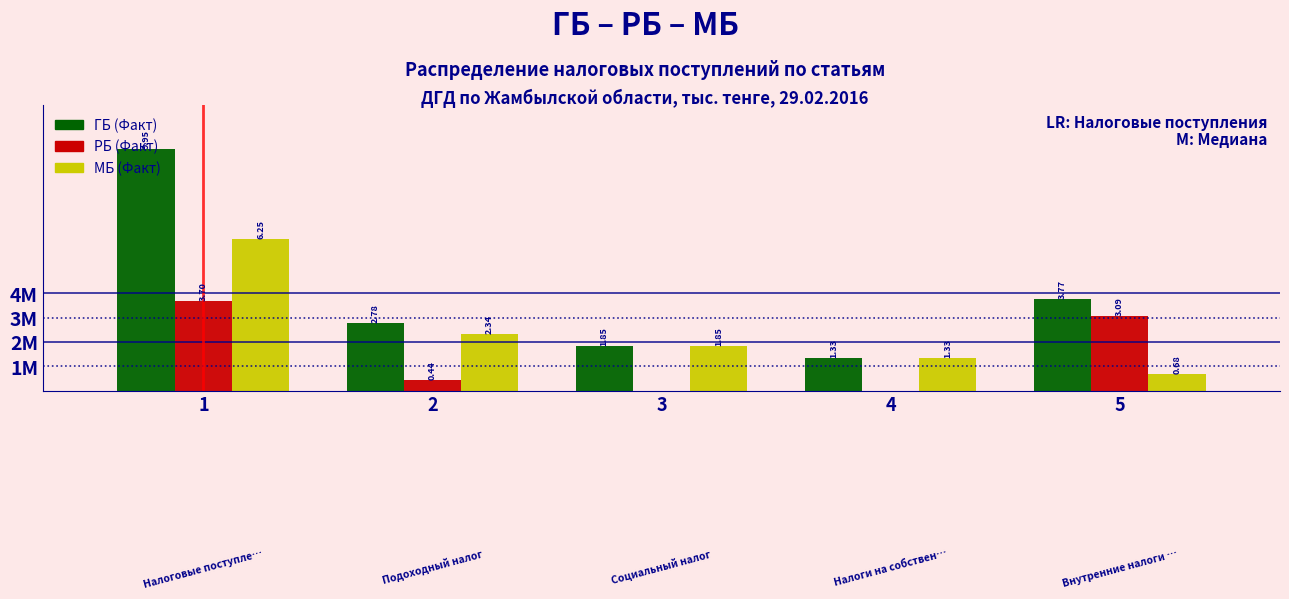

Are the bars horizontal?

No